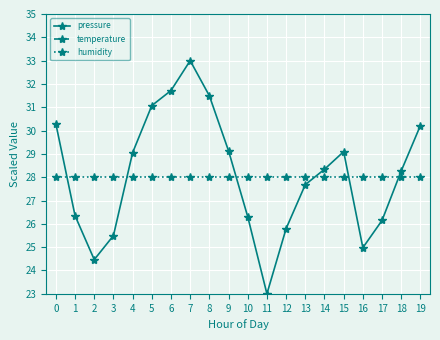

Where is the first local minimum for pressure?

2